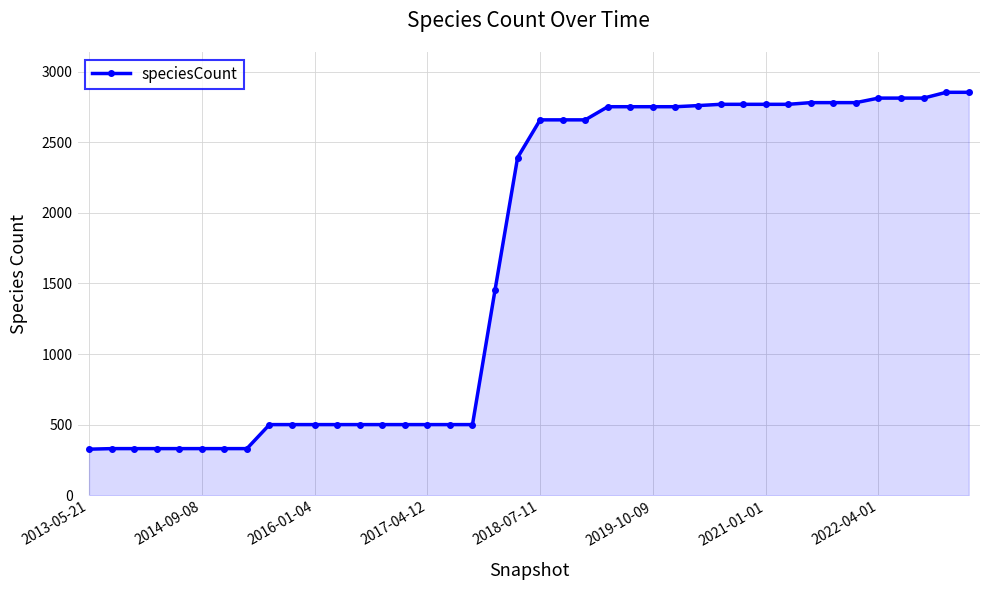

What is the maximum value shown in the chart?

2853